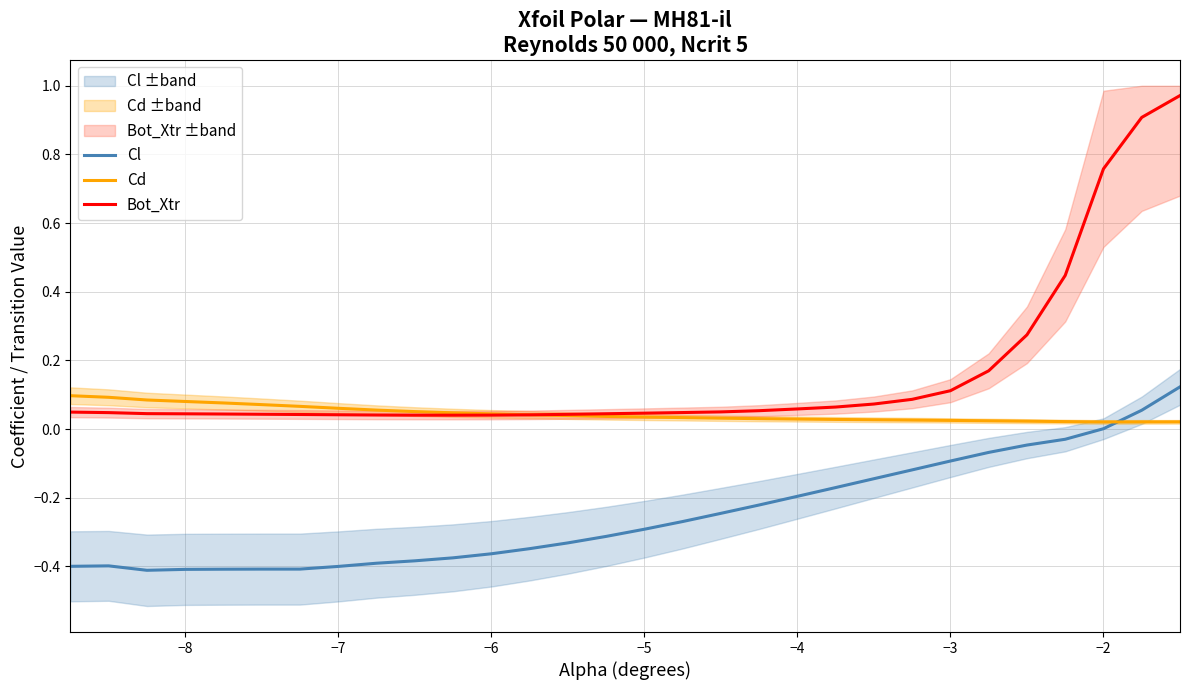

How many Cd values are between 0 and 1?

30